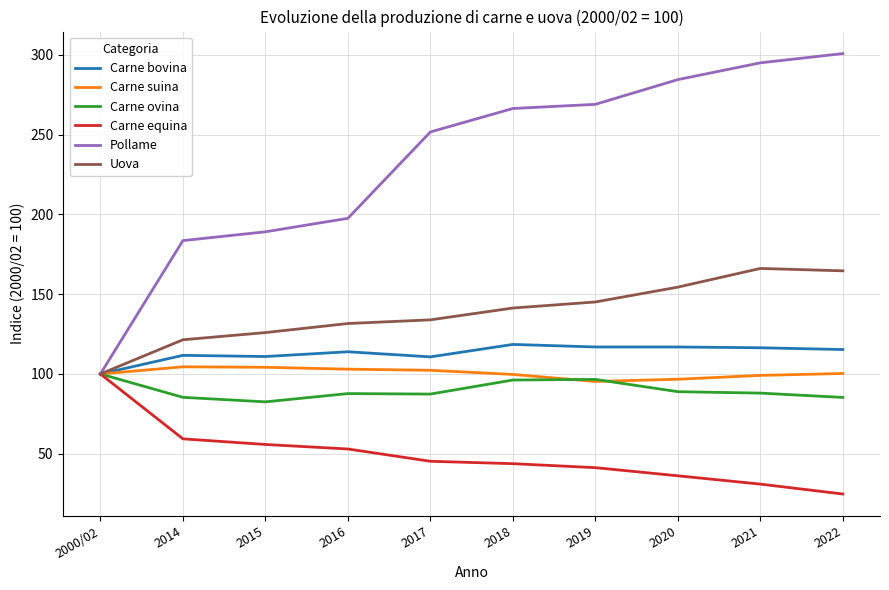

What is the maximum value shown in the chart?

300.7